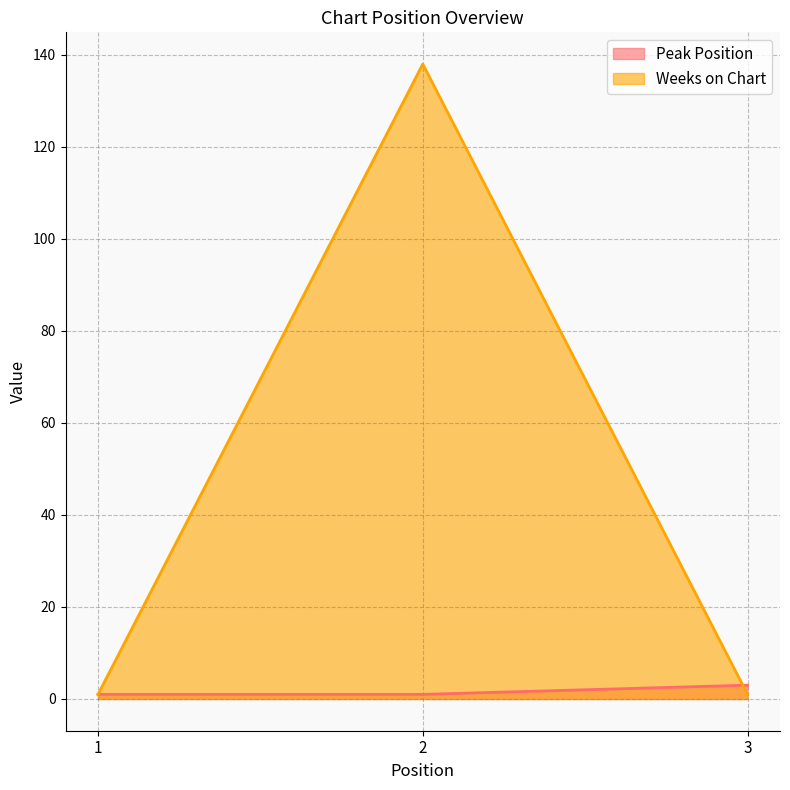

What is the lowest value of the Peak Position series?

1